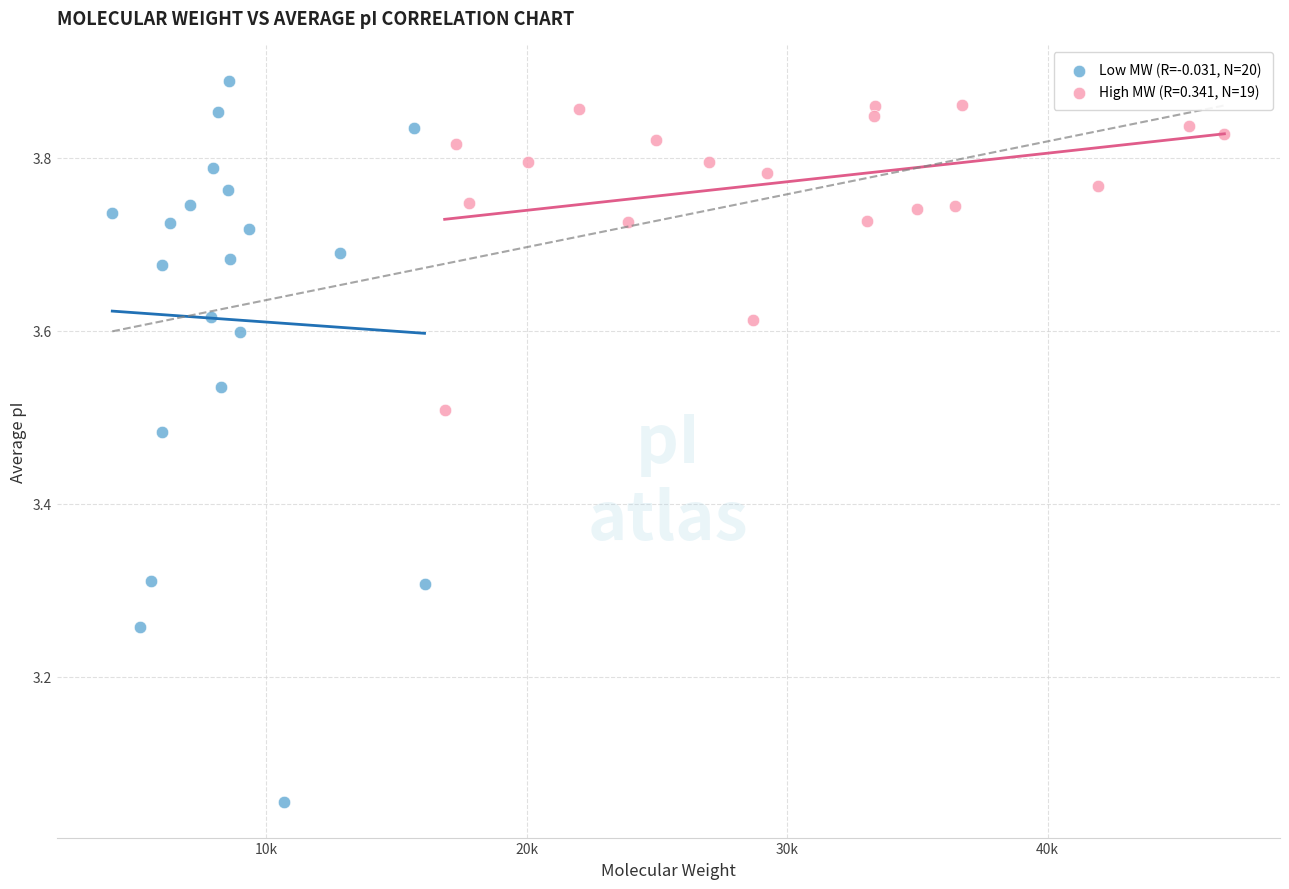

Which series contains the lowest Y value?

Low MW (R=-0.031, N=20)